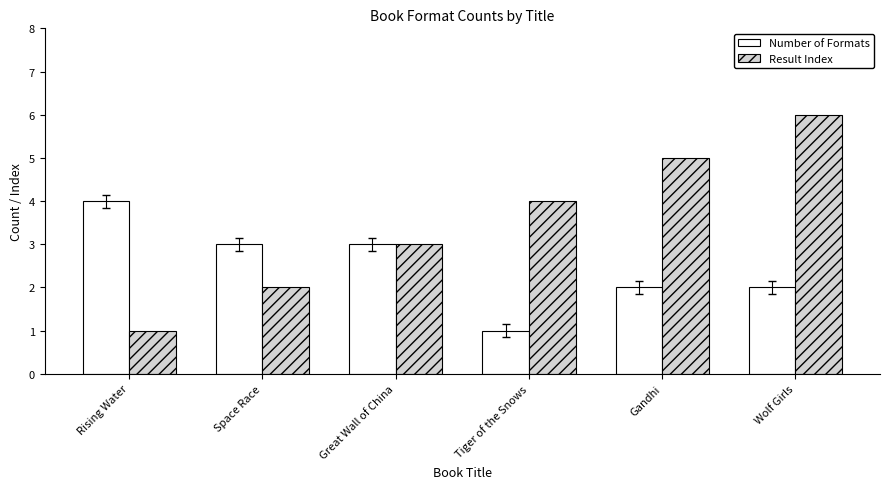

At Gandhi, list the series in order from smallest to largest.

Number of Formats, Result Index